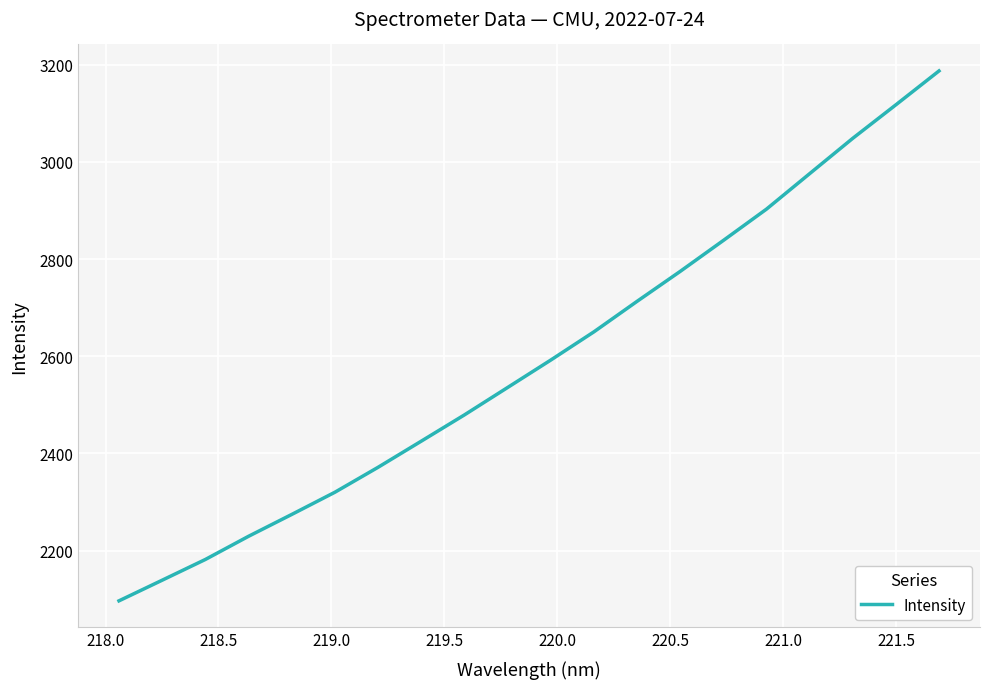

Reading left to right, extract all data points from this chart.

2096.8	2139.3	2181.9	2229.6	2274.6	2320.2	2371.6	2425.3	2479.4	2535.7	2592.2	2650.3	2713.0	2774.7	2838.3	2902.8	2975.7	3048.4	3117.4	3187.1